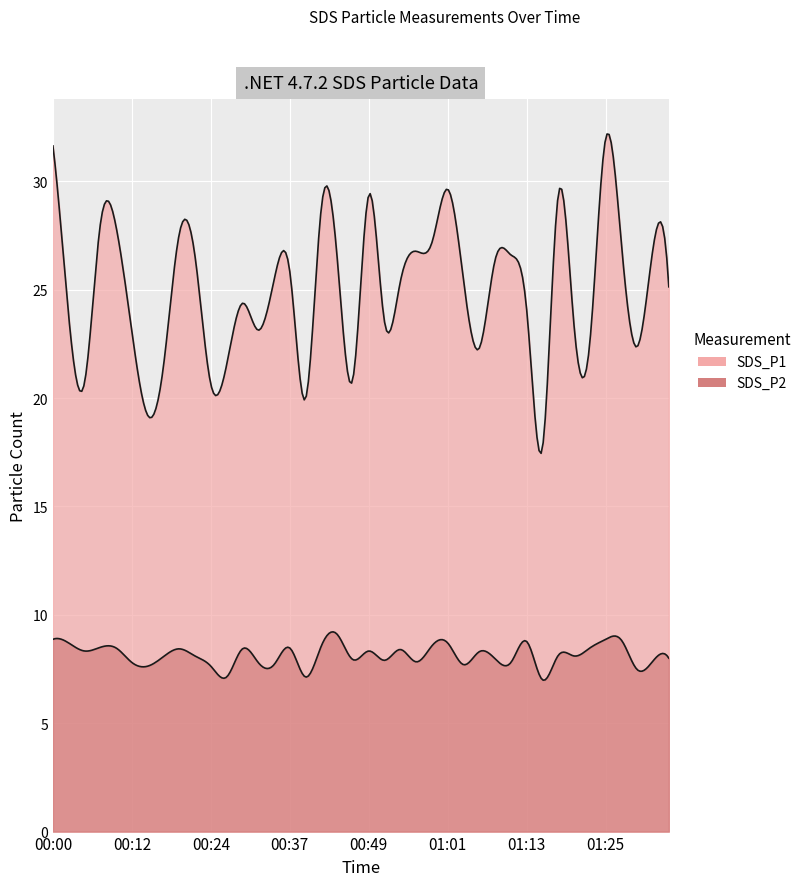

At 01:25, list the series in order from smallest to largest.

SDS_P2, SDS_P1